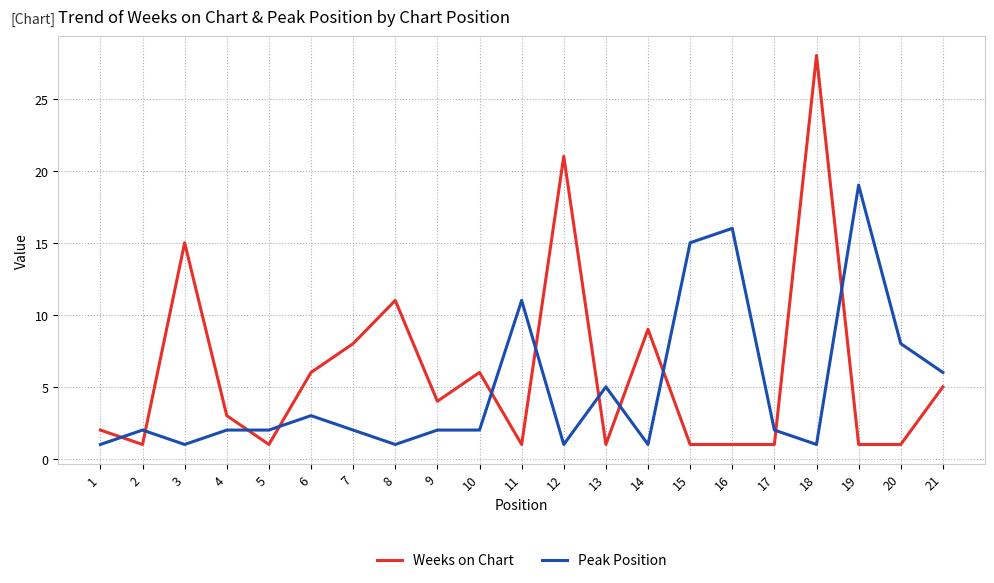

At which category does Weeks on Chart reach its first local valley?

2